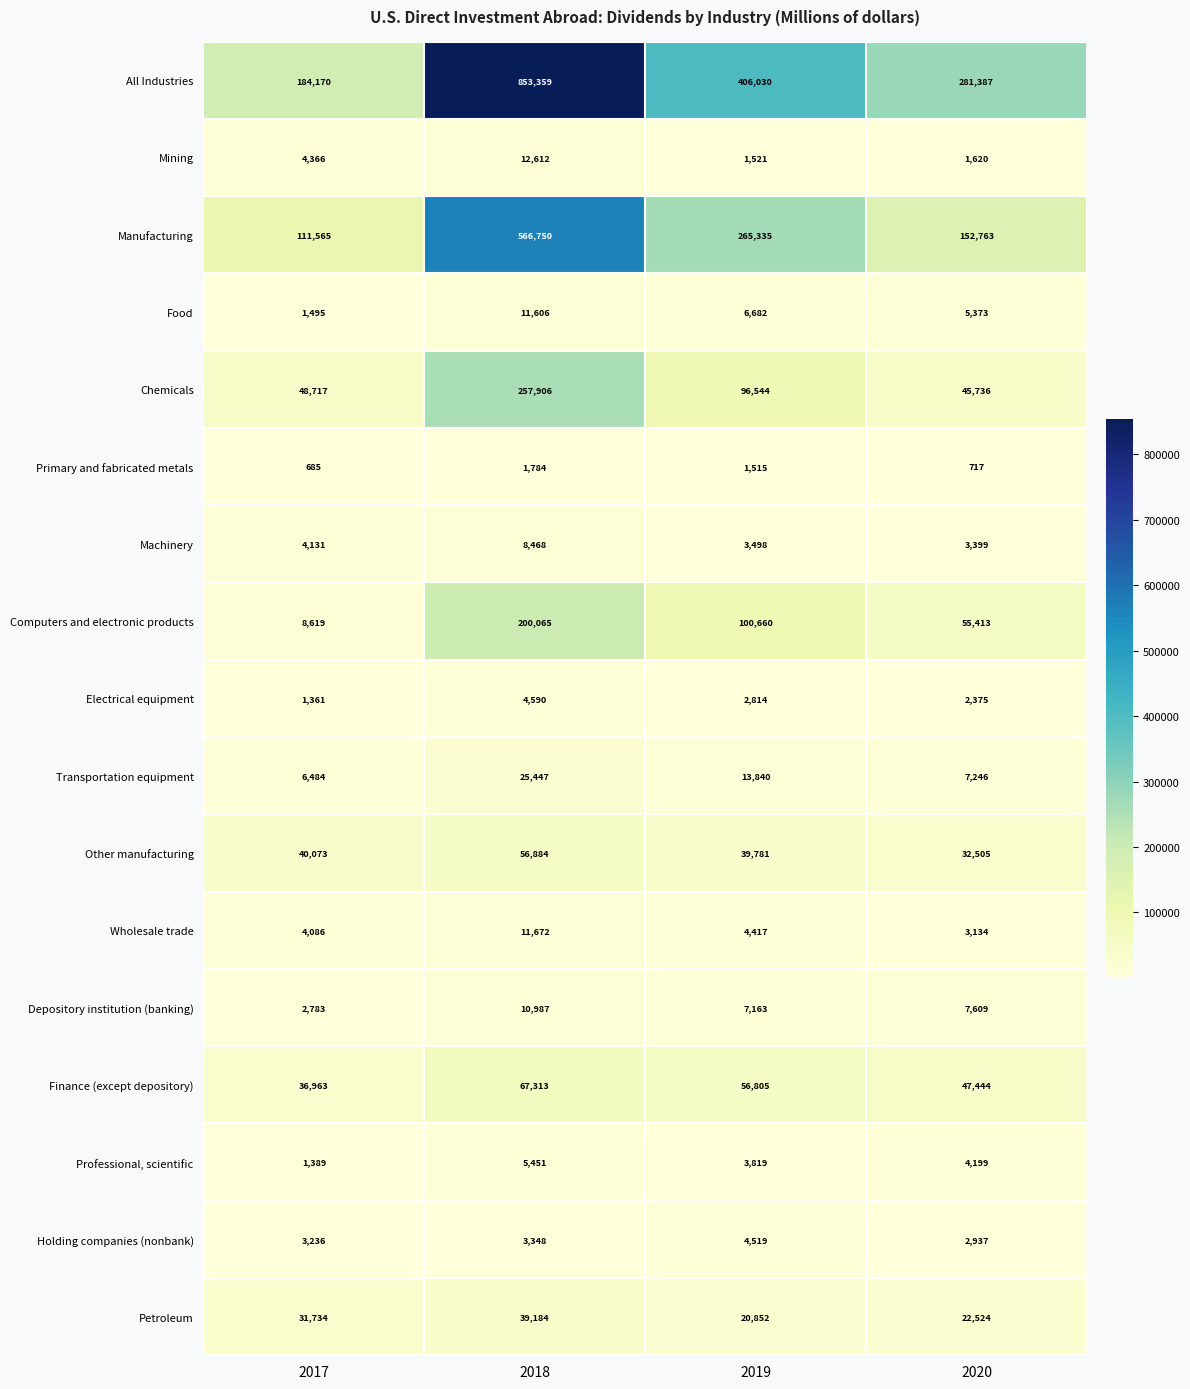

Which series has the widest spread of values?

All Industries